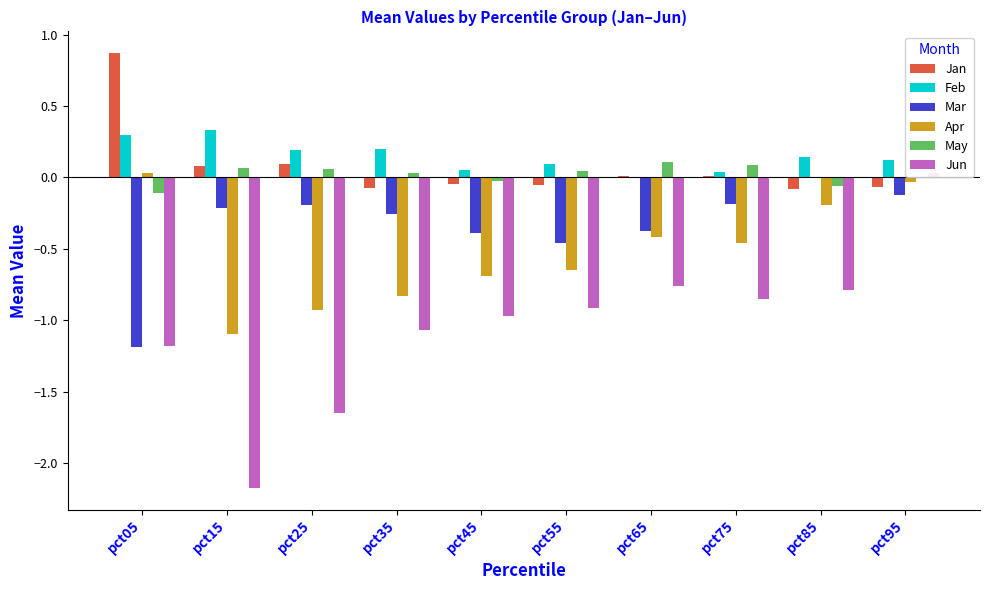

What is the value of the May bar at the 2nd from the left?

0.1